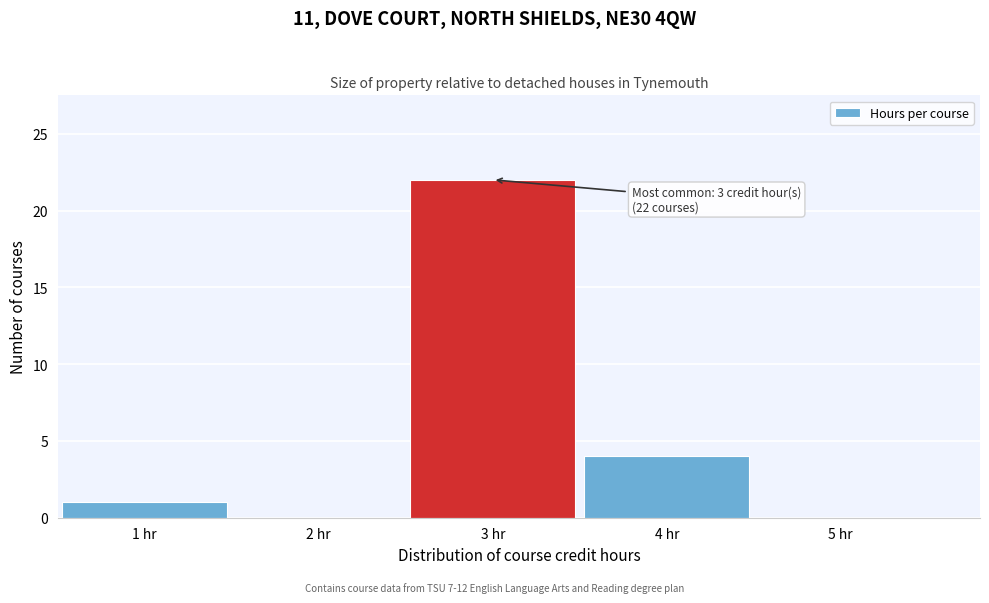

Over which range of the x-axis is the bar tallest?

2.5 to 3.5